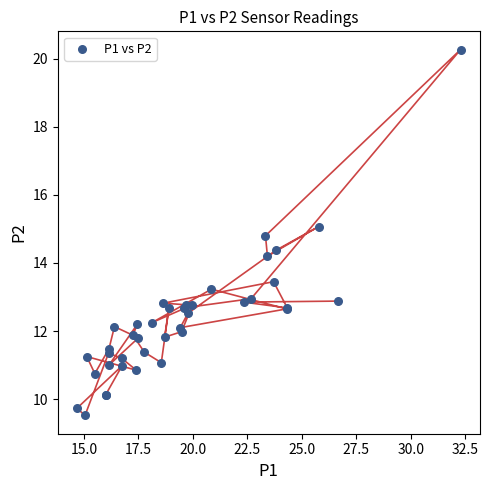

What Y value in the scatter plot is closest to 14?

14.2